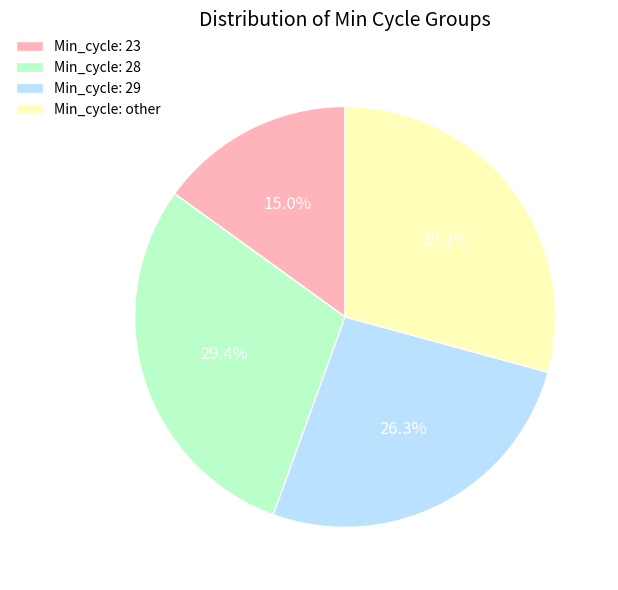

Approximately how many times larger is the value at Min_cycle: 28 compared to Min_cycle: 23?

2.0